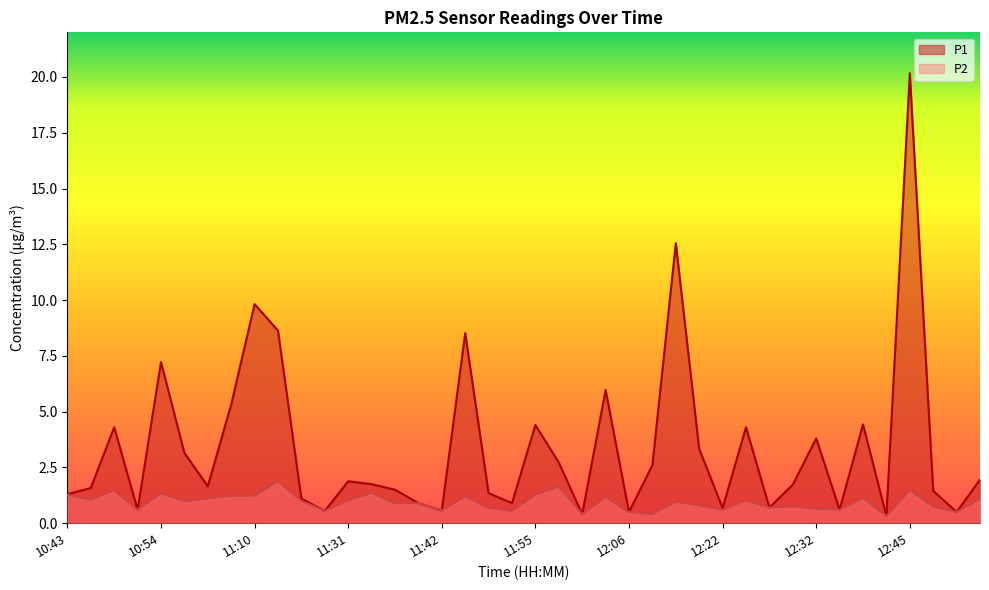

Reading right to left, extract all data points from this chart.

P1: 12:59=1.9	12:50=0.5	12:48=1.4	12:45=20.2	12:42=0.3	12:37=4.4	12:34=0.6	12:32=3.8	12:29=1.7	12:27=0.7	12:24=4.3	12:22=0.7	12:19=3.3	12:11=12.6	12:09=2.6	12:06=0.5	12:03=6.0	12:01=0.4	11:58=2.7	11:55=4.4	11:52=0.9	11:50=1.4	11:44=8.5	11:42=0.6	11:39=0.9	11:37=1.5	11:34=1.8	11:31=1.9	11:28=0.6	11:24=1.1	11:20=8.6	11:10=9.8	11:07=5.3	10:59=1.6	10:56=3.1	10:54=7.2	10:51=0.6	10:48=4.3	10:46=1.6	10:43=1.3
P2: 12:59=1.1	12:50=0.5	12:48=0.8	12:45=1.5	12:42=0.3	12:37=1.1	12:34=0.6	12:32=0.7	12:29=0.8	12:27=0.7	12:24=1.0	12:22=0.6	12:19=0.8	12:11=0.9	12:09=0.4	12:06=0.5	12:03=1.2	12:01=0.4	11:58=1.6	11:55=1.3	11:52=0.6	11:50=0.7	11:44=1.2	11:42=0.6	11:39=0.9	11:37=0.9	11:34=1.4	11:31=1.0	11:28=0.6	11:24=1.0	11:20=1.9	11:10=1.2	11:07=1.2	10:59=1.1	10:56=1.0	10:54=1.3	10:51=0.6	10:48=1.5	10:46=1.1	10:43=1.3